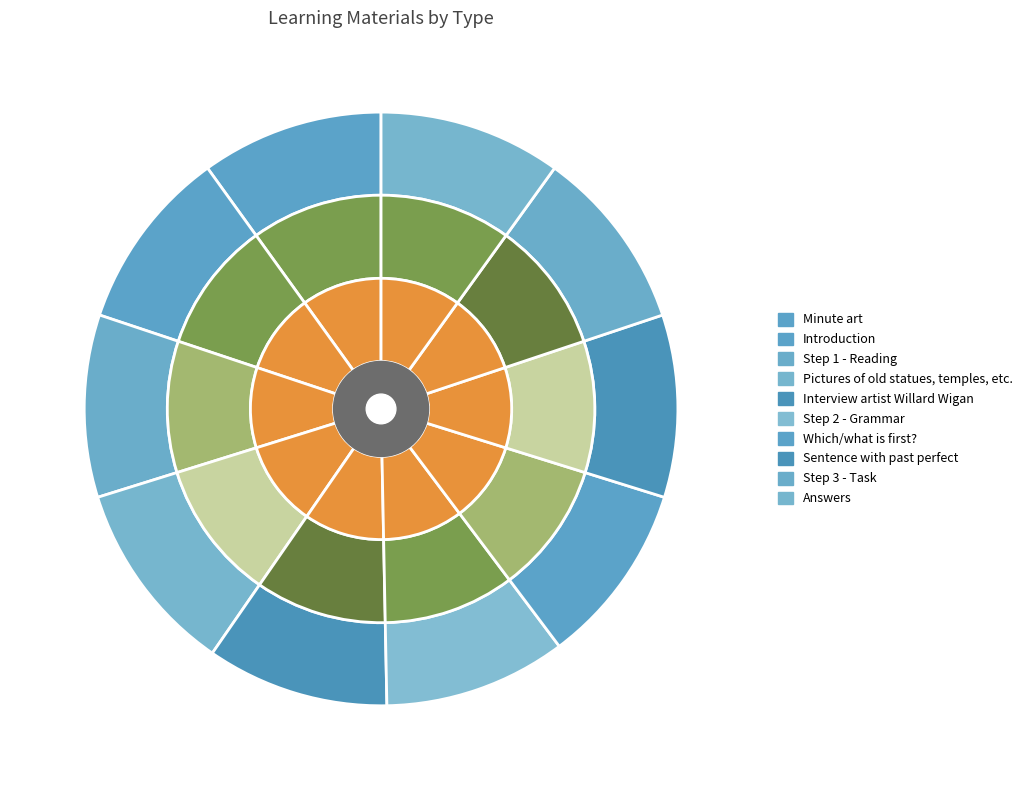

Which category has the biggest portion of the pie?

Pictures of old statues, temples, etc.